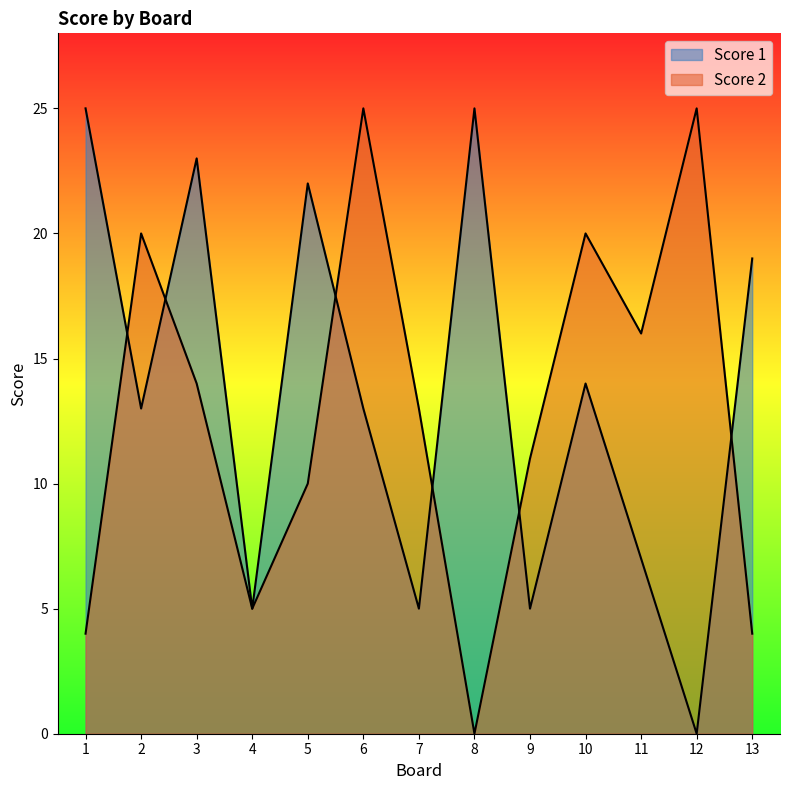

What is the average value of the Score 1 series?

14